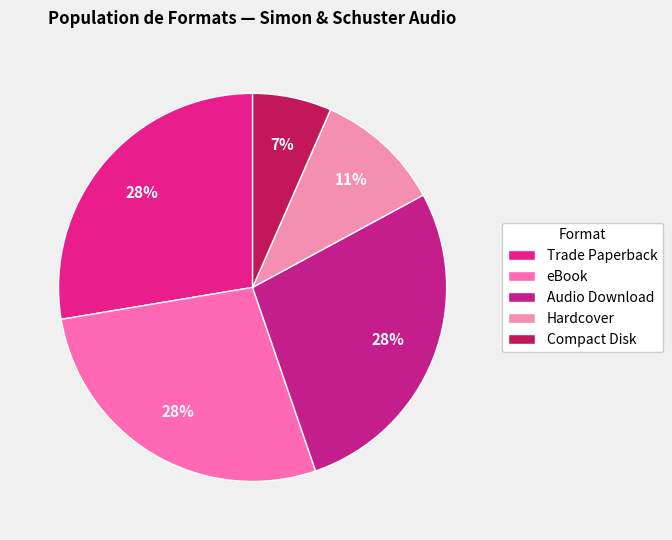

Is there any slice that represents more than half of the pie?

No